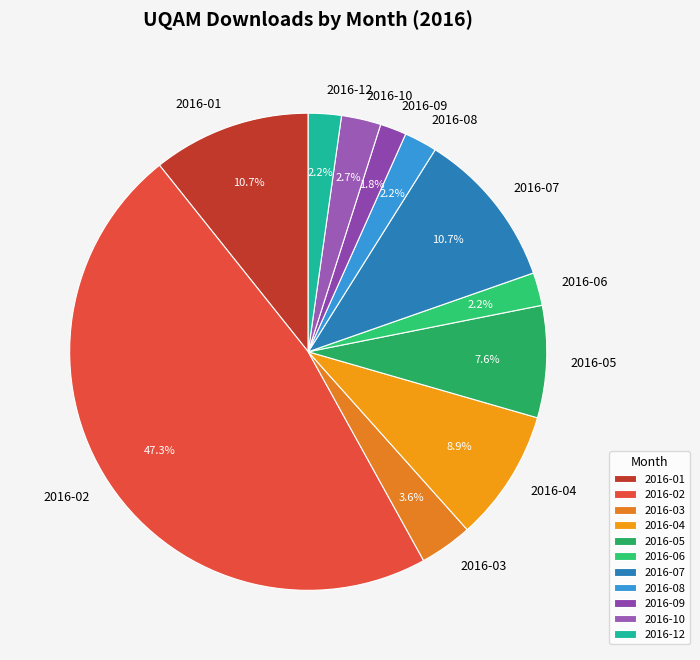

Which has a higher value, 2016-03 or 2016-02?

2016-02